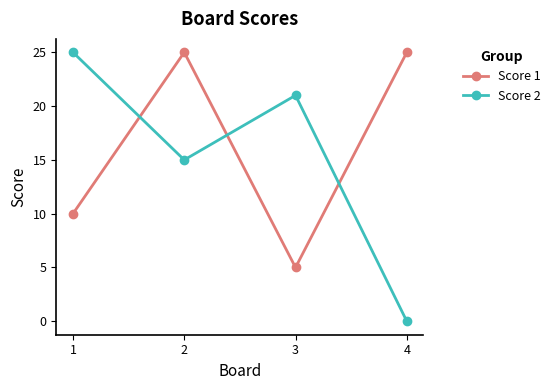

What is the total value across all series at 2?

40